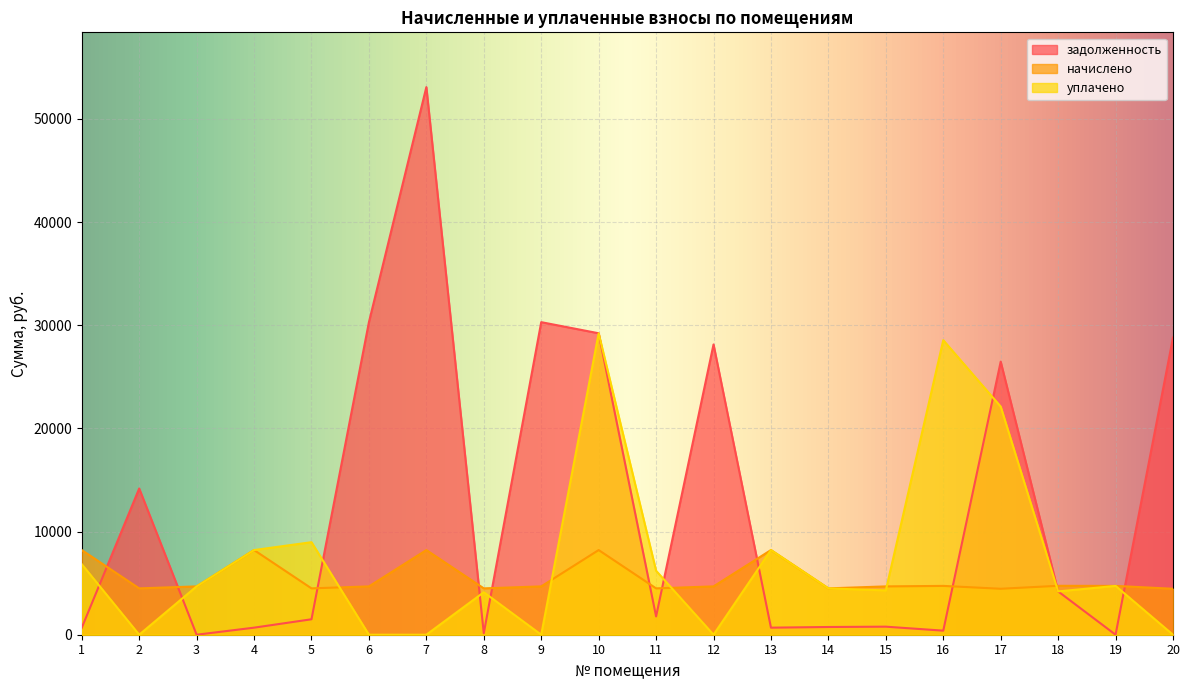

List the series in order of their peak value, highest first.

задолженность, уплачено, начислено